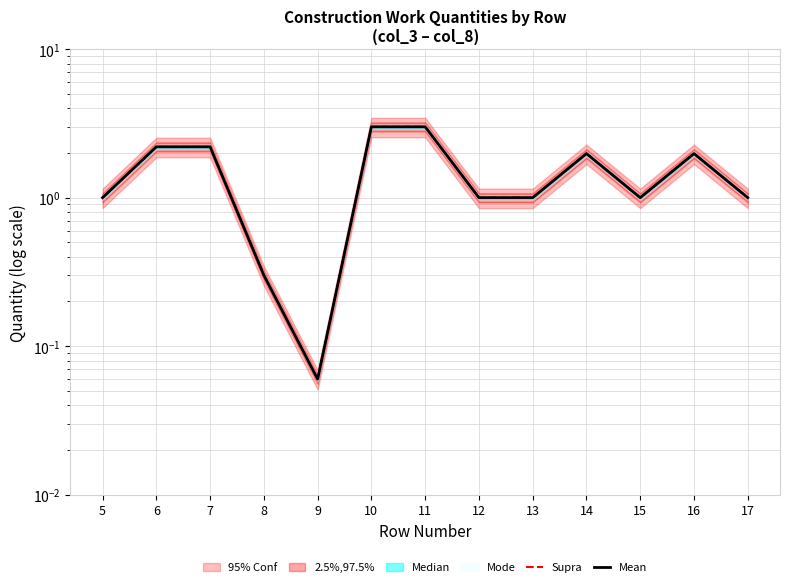

Rank the series at 5 from lowest to highest value.

Supra, Mean